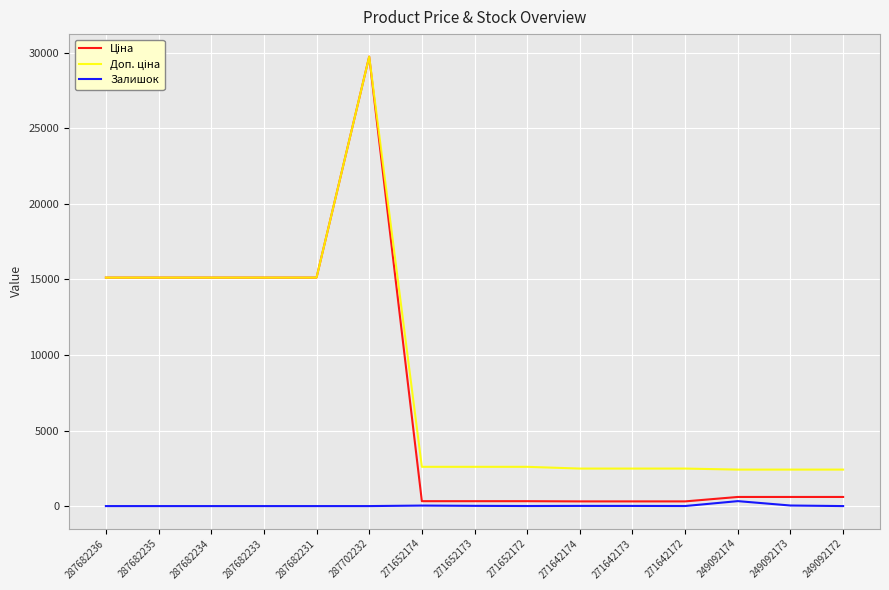

At which category is the sum across all series the highest?

287702232